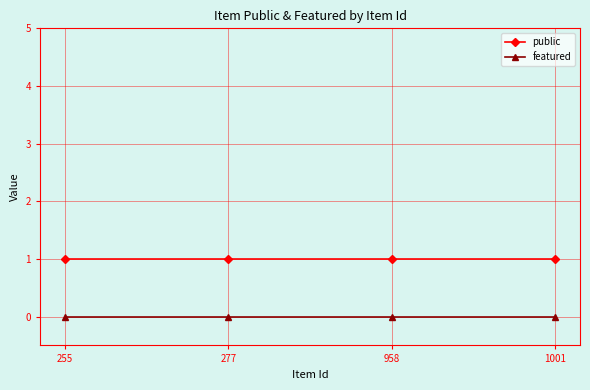

True or false: featured and public cross at least once.

False